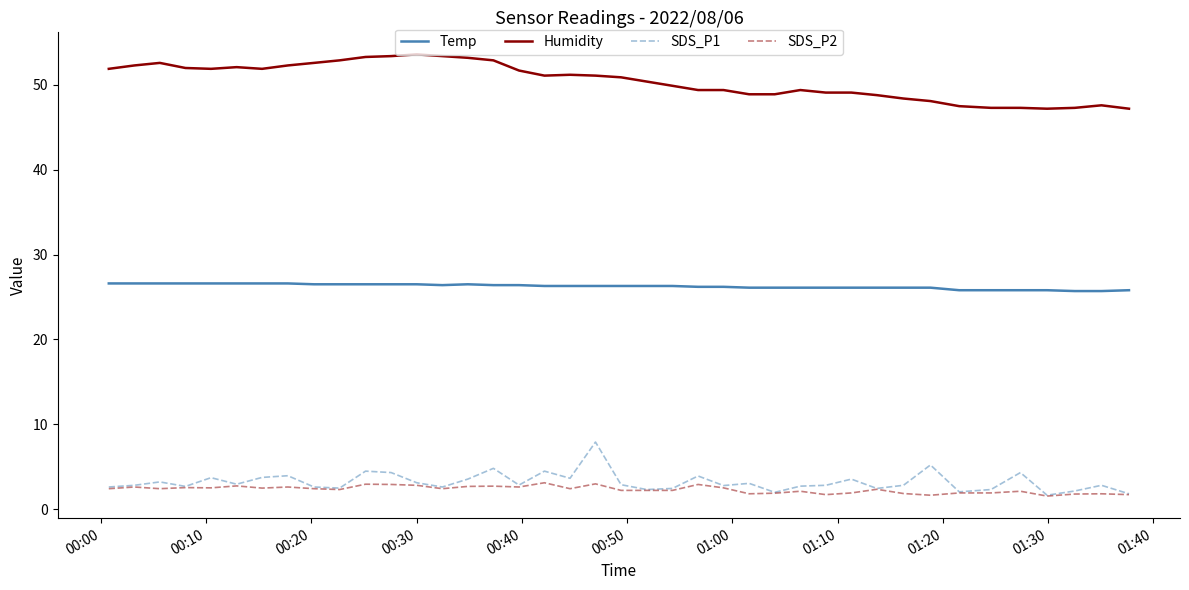

What is the lowest value of the Humidity series?

47.2